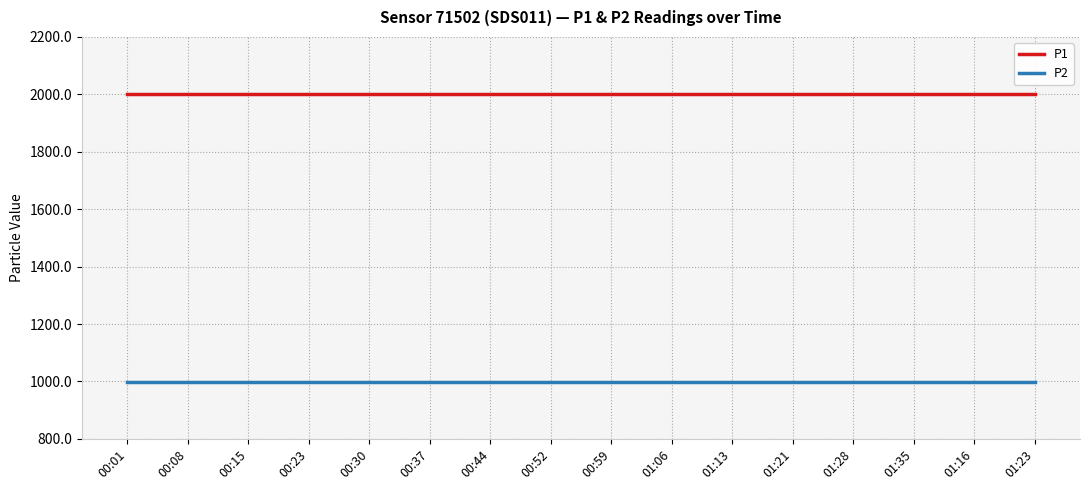

The value of P2 at 00:15 is 1577.2. True or false?

False